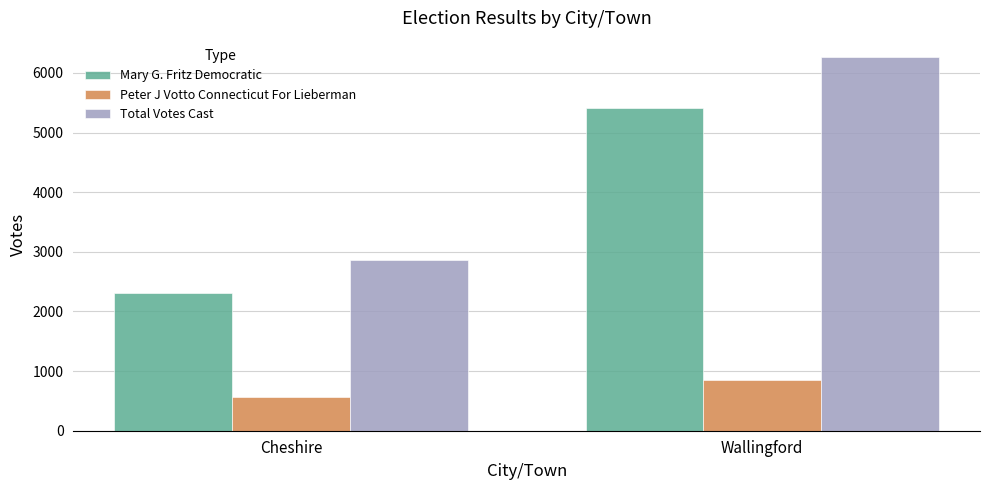

Where is Mary G. Fritz Democratic nearest to the value 3860?

Cheshire